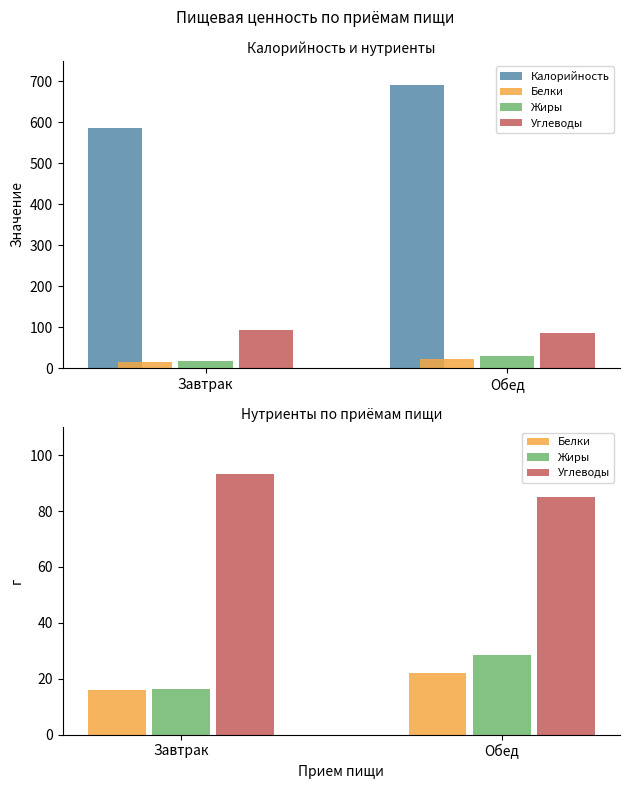

How many series are shown in this chart?

4